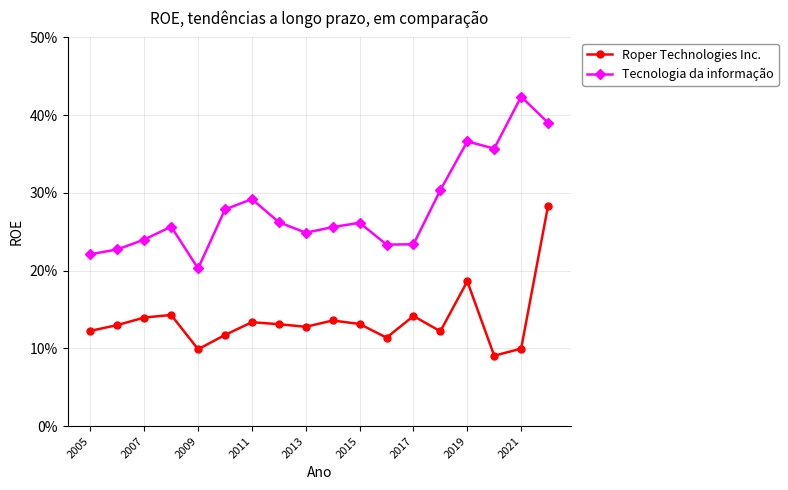

What are all the series names shown in the legend?

Roper Technologies Inc., Tecnologia da informação